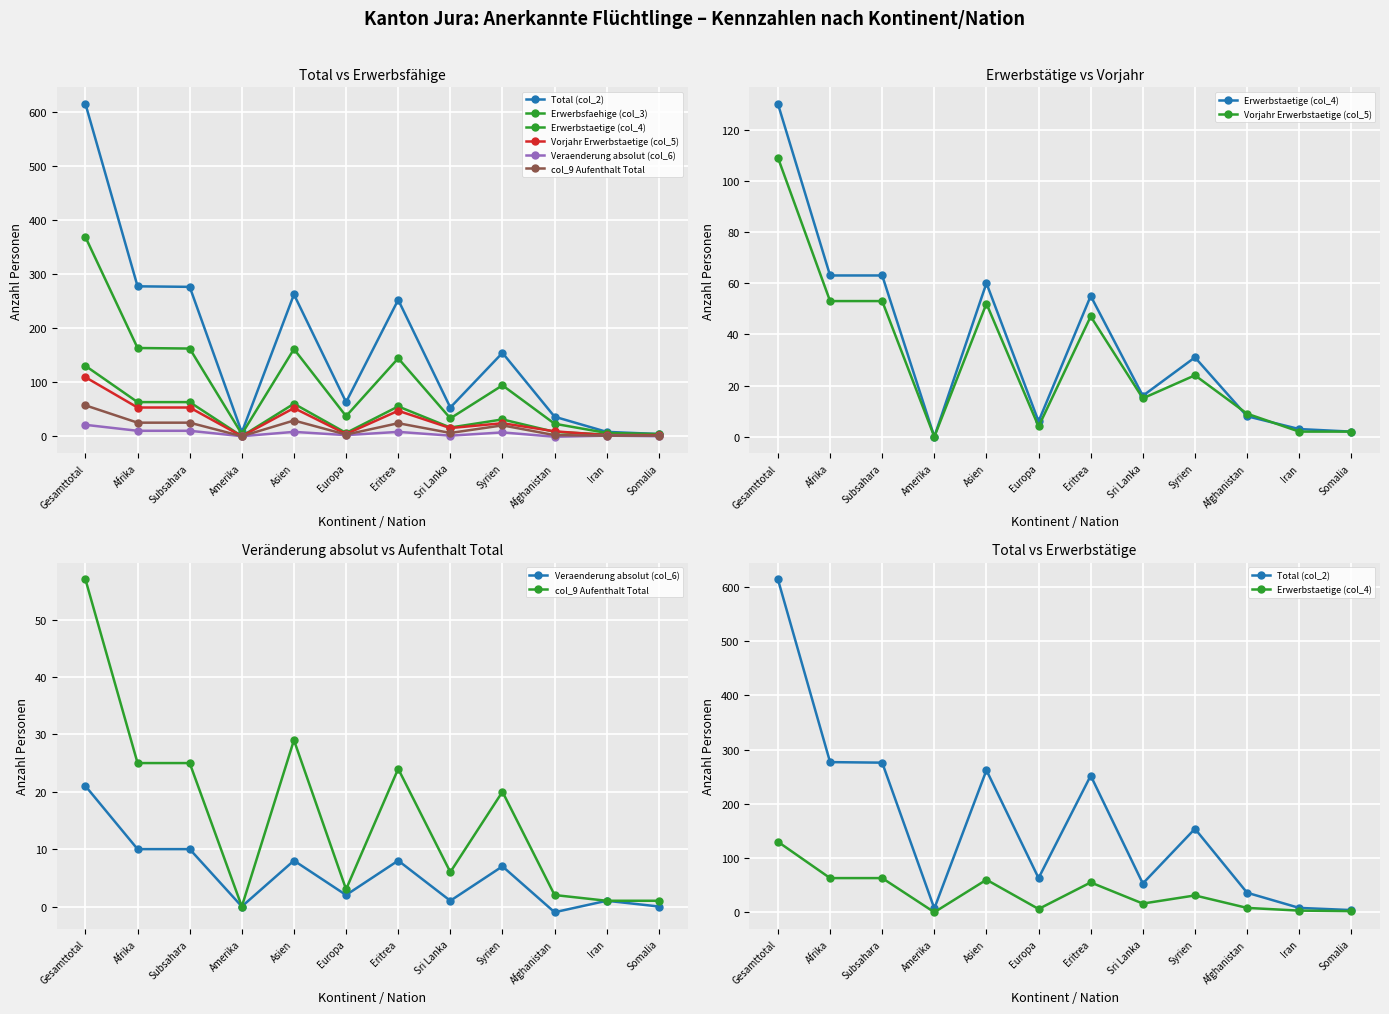

What is the total value across all series at Gesamttotal?

1299